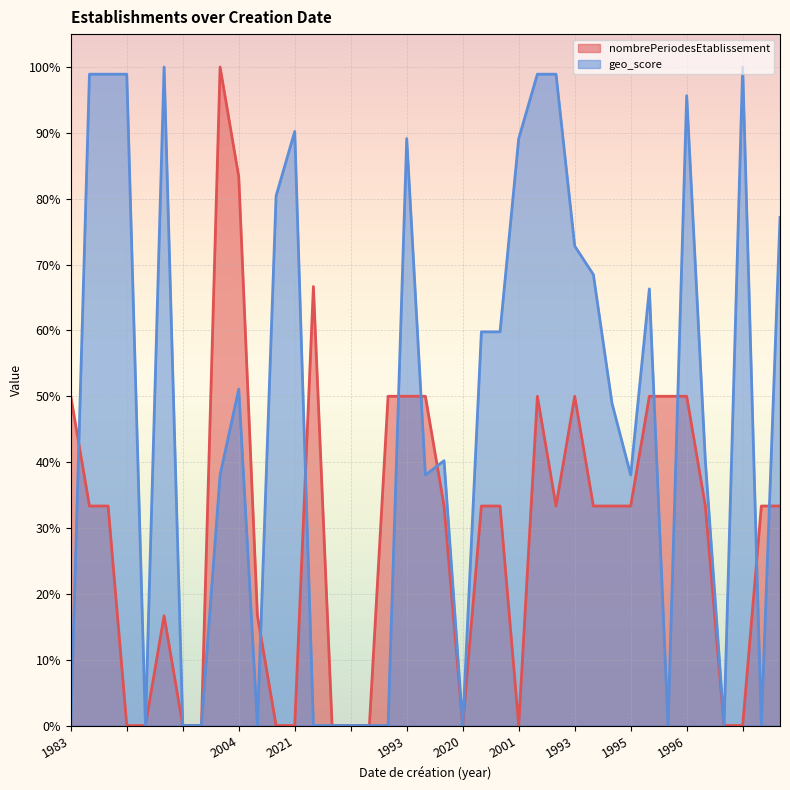

Which series changed the most between 2010 and 1996?

geo_score